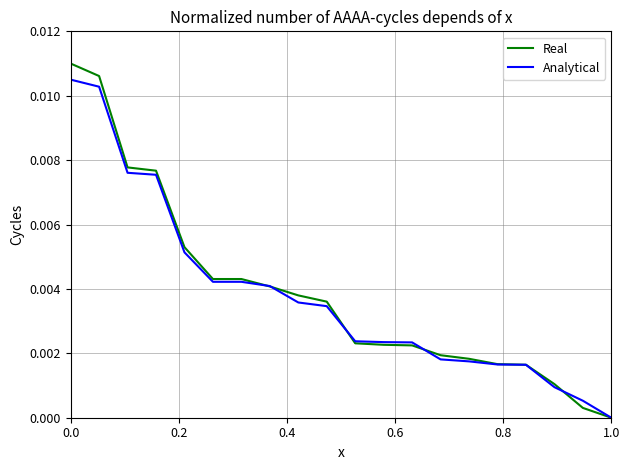

How many values in the Real series exceed 0?

19